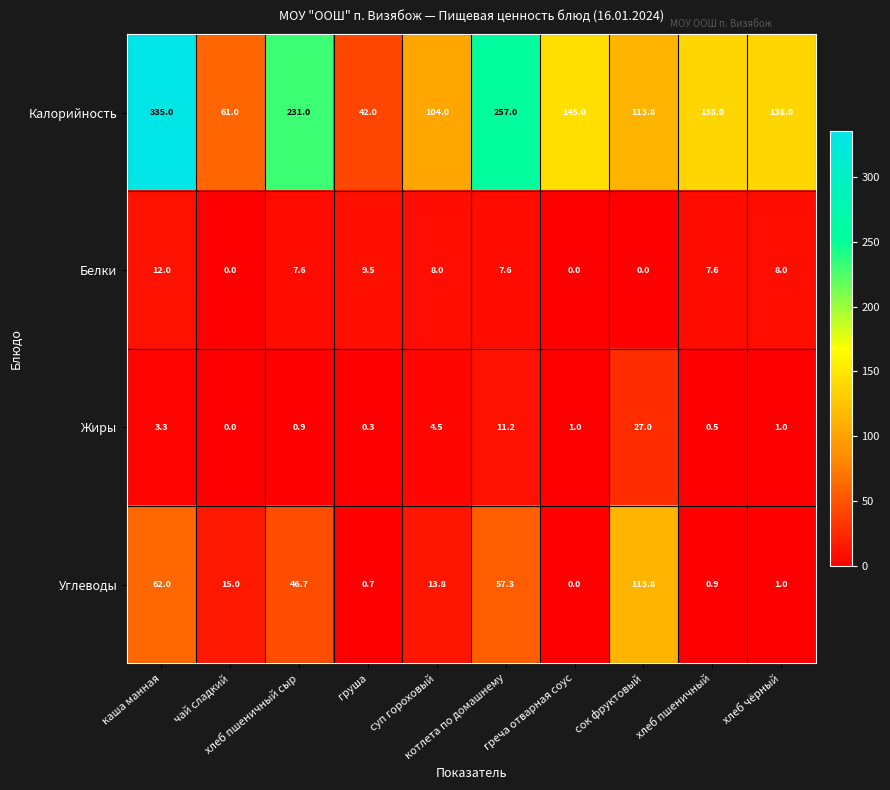

What is the difference between the highest and lowest values at сок фруктовый?

113.8